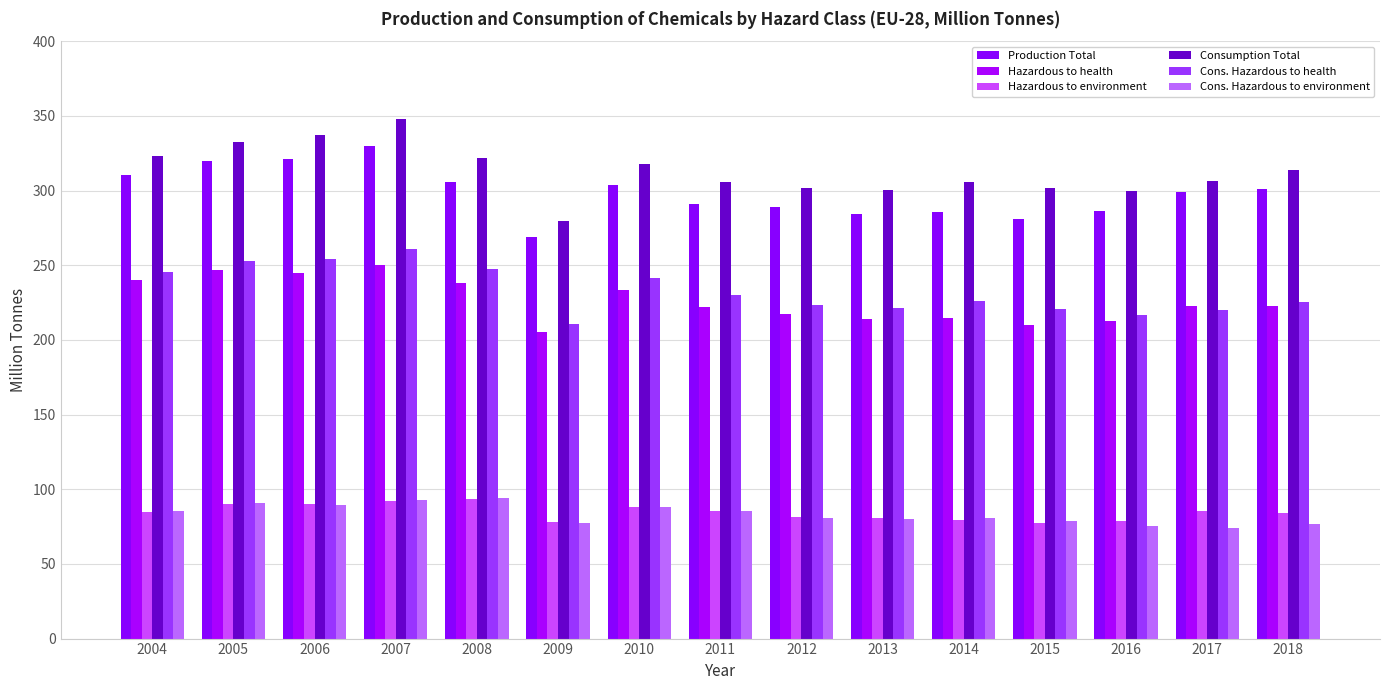

Are the bars grouped side by side (vs. stacked)?

Yes